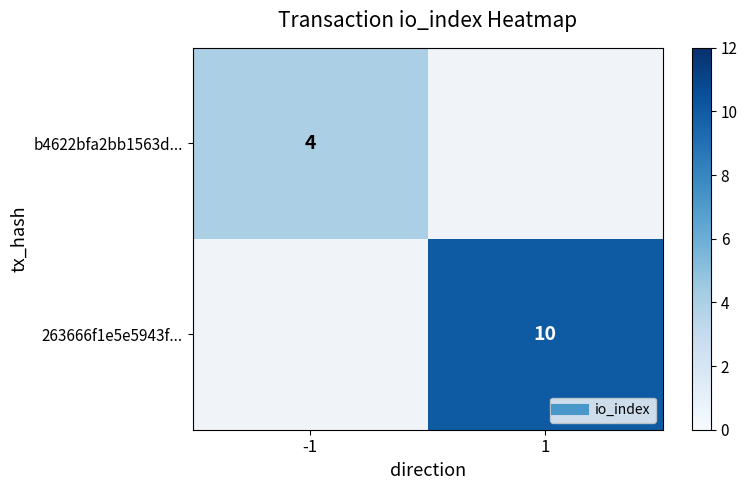

The b4622bfa2bb1563d... series shows 1.9 at -1. True or false?

False